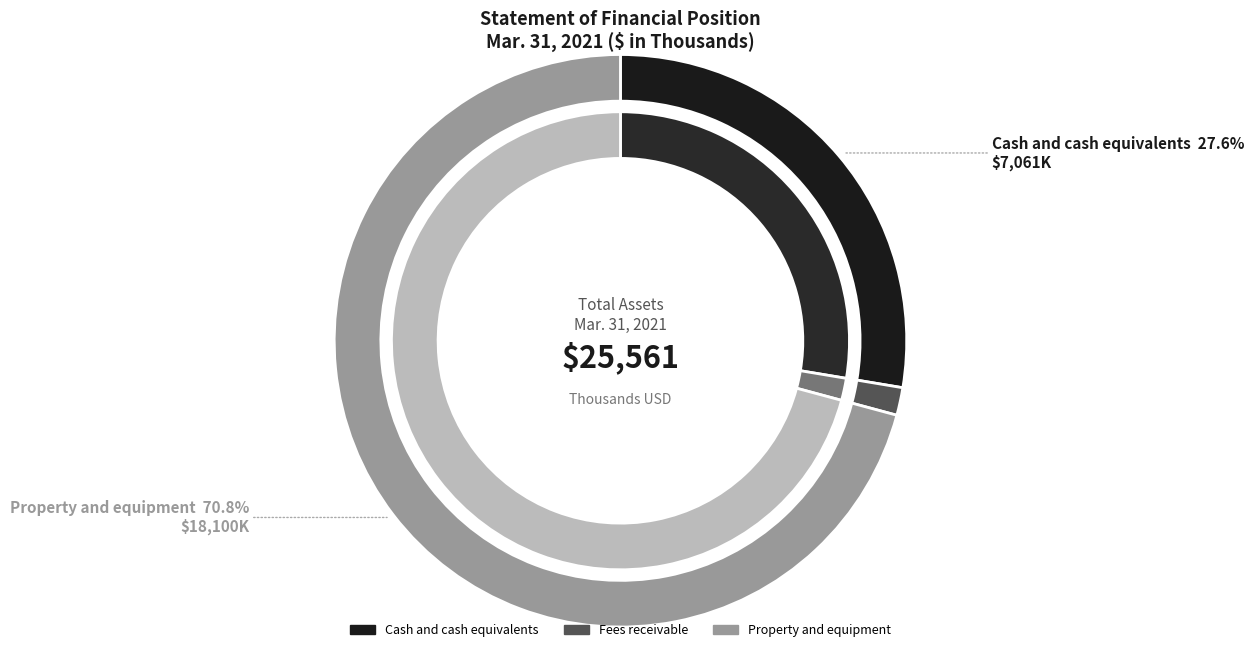

Which category has the smallest portion of the pie?

Fees receivable